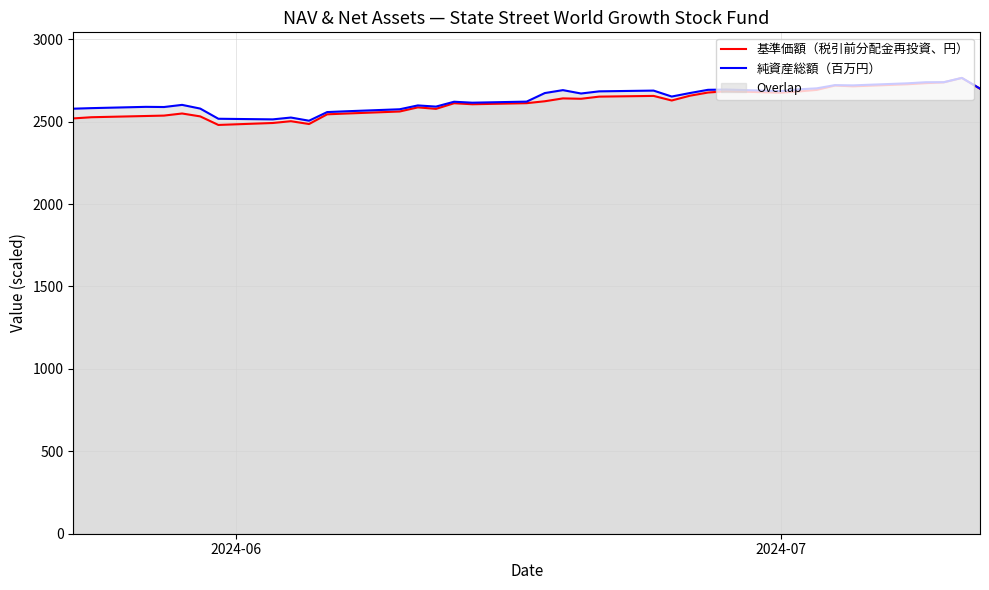

Does the chart have visible grid lines?

Yes